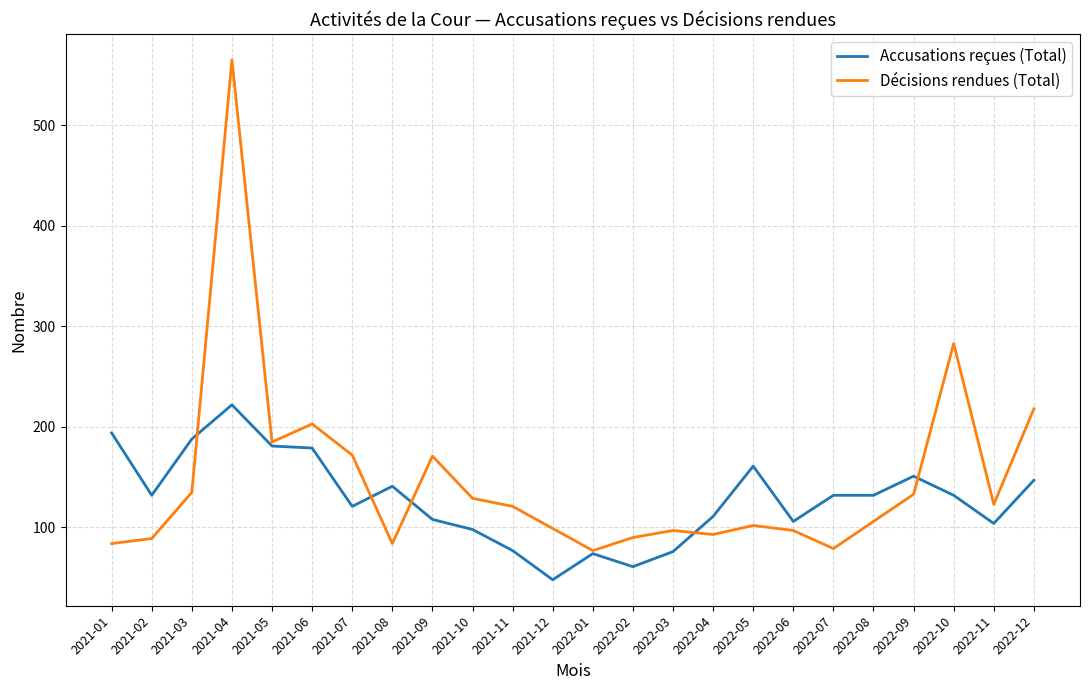

Count the number of categories in the chart.

24